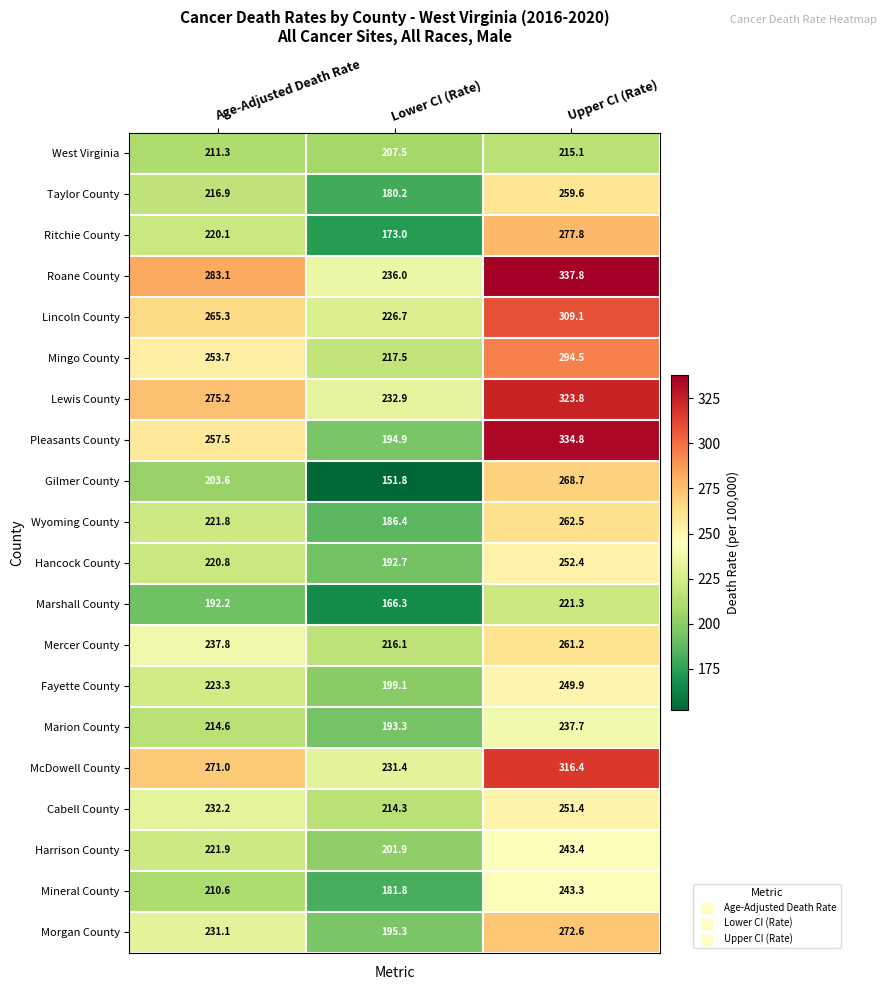

List the series in order of their peak value, lowest first.

West Virginia, Marshall County, Marion County, Mineral County, Harrison County, Fayette County, Cabell County, Hancock County, Taylor County, Mercer County, Wyoming County, Gilmer County, Morgan County, Ritchie County, Mingo County, Lincoln County, McDowell County, Lewis County, Pleasants County, Roane County